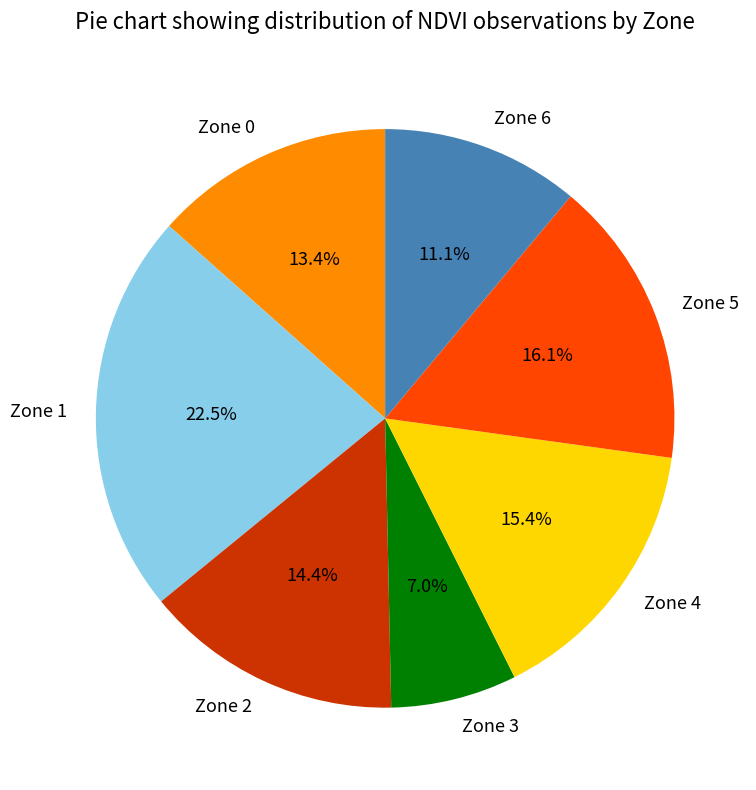

Between Zone 2 and Zone 6, which is larger?

Zone 2